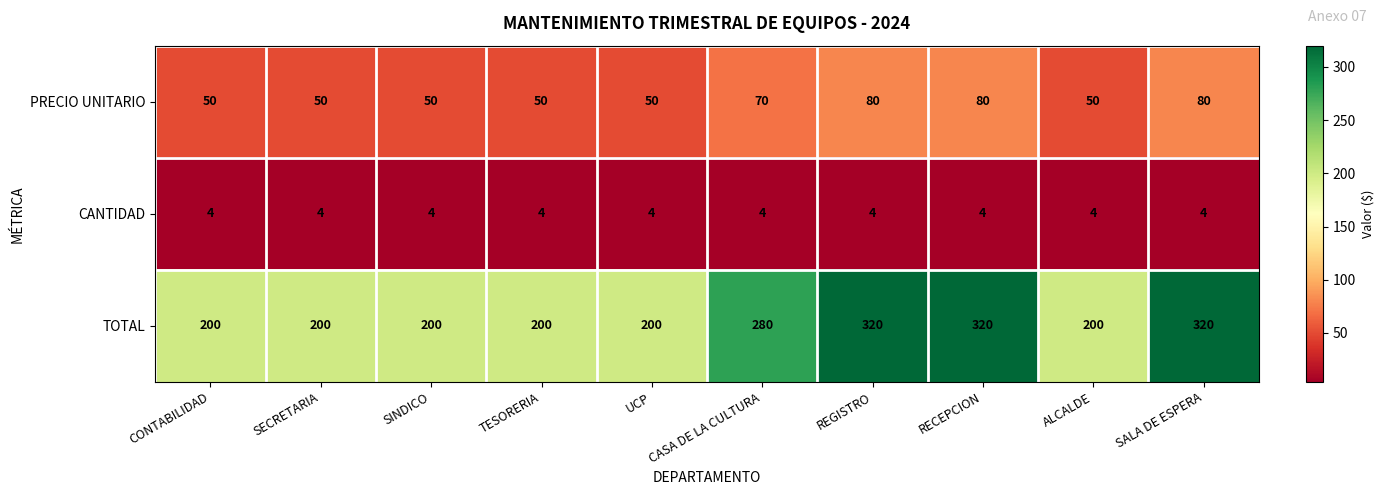

What is the difference between the maximum and minimum values in the TOTAL series?

120